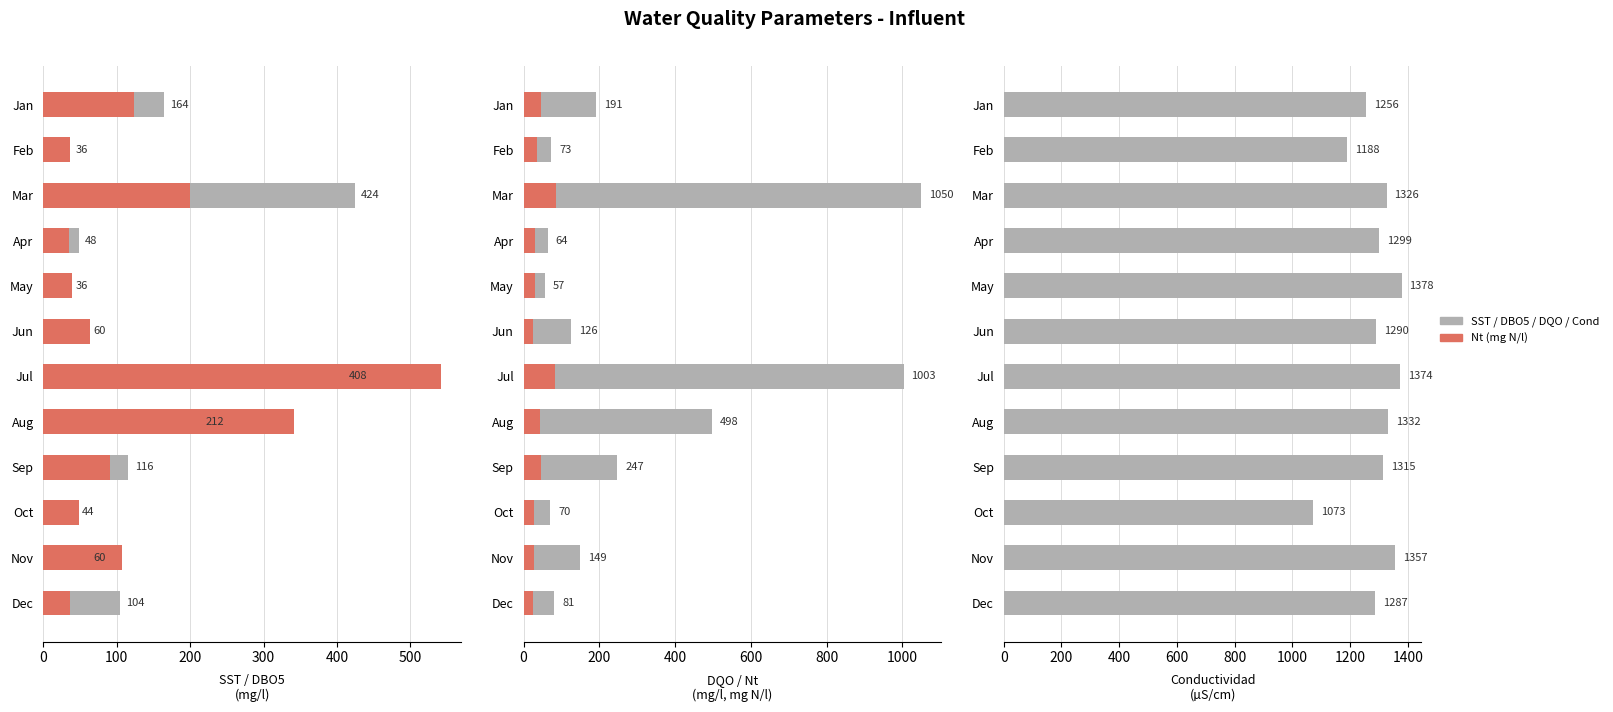

Reading left to right, extract all data points from this chart.

SST (mg/l): 164.0	36.0	424.0	48.0	36.0	60.0	408.0	212.0	116.0	44.0	60.0	104.0
DBO5 (mg/l): 123.0	36.0	200.0	35.0	39.3	63.0	542.0	342.0	91.0	48.0	107.0	36.0
DQO (mg/l): 191.0	73.0	1050.0	64.0	57.0	126.0	1003.0	498.0	247.0	70.0	149.0	81.0
Nt (mg N/l): 45.1	34.3	86.9	29.5	29.1	25.1	83.6	44.3	47.2	28.9	26.4	23.9
Conductividad (uS/cm): 1256.0	1188.0	1326.0	1299.0	1378.0	1290.0	1374.0	1332.0	1315.0	1073.0	1357.0	1287.0